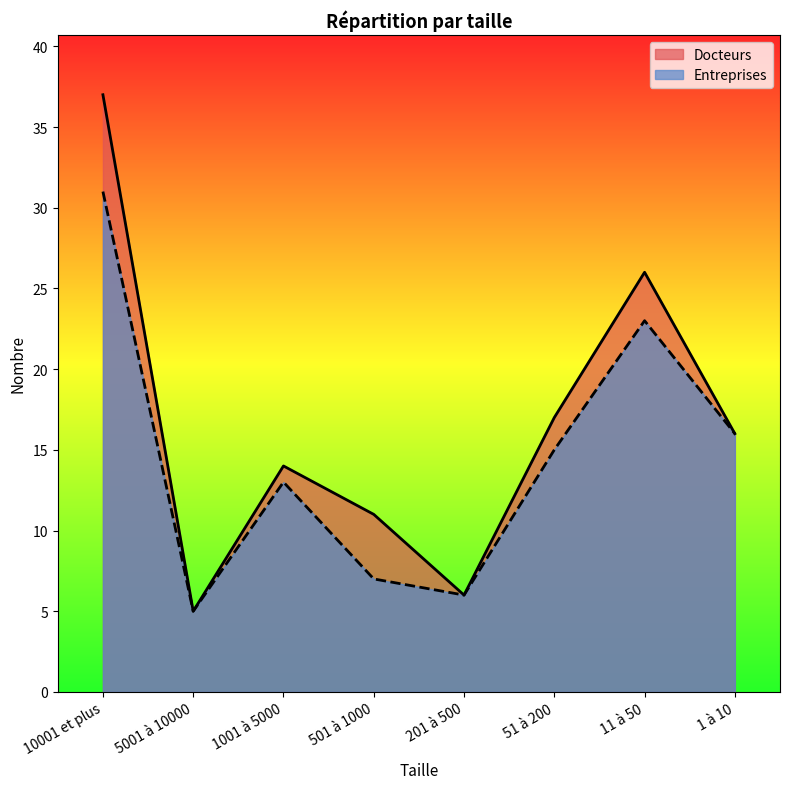

At how many categories does at least one series exceed 11?

5